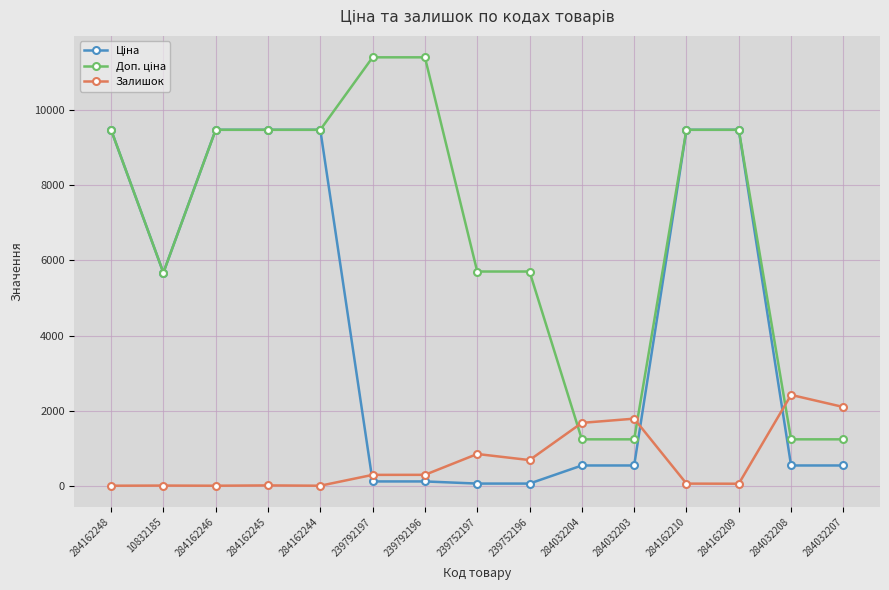

True or false: Залишок has more than 0 points higher than both neighbors.

True